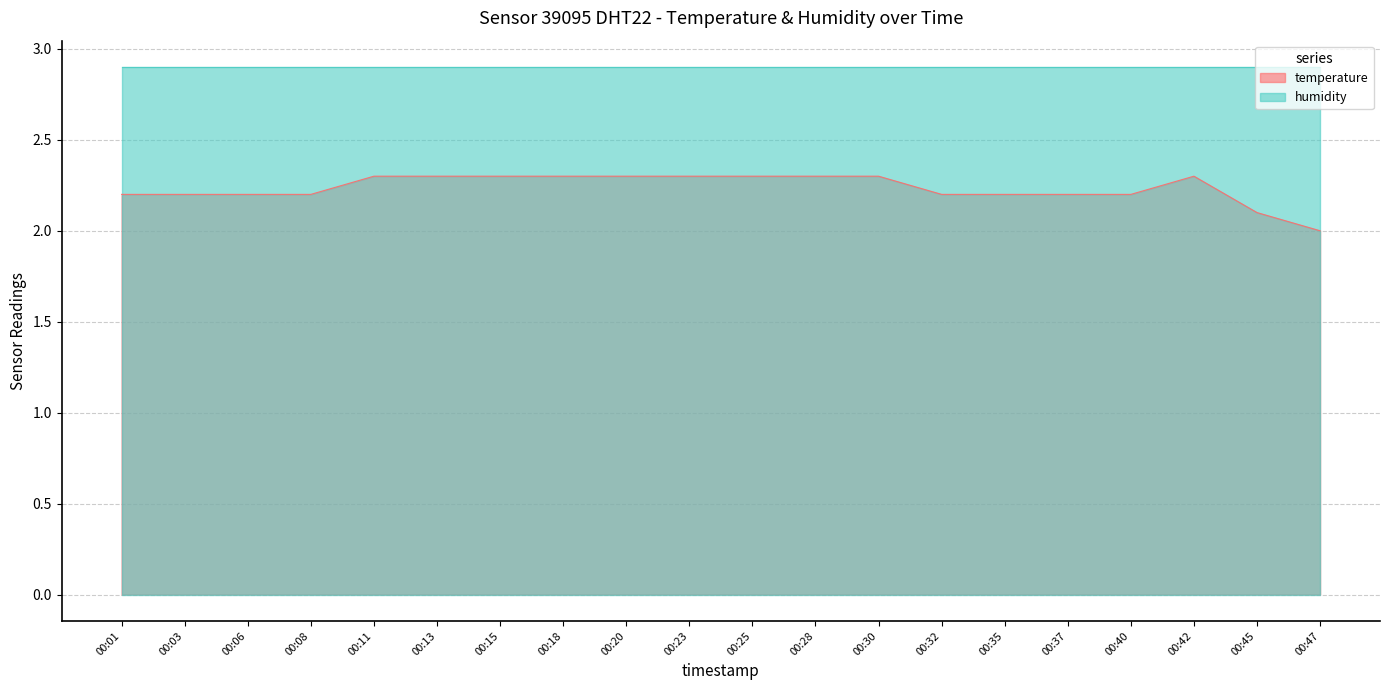

How many interior local peaks (higher than both neighbors) does the data have?

1